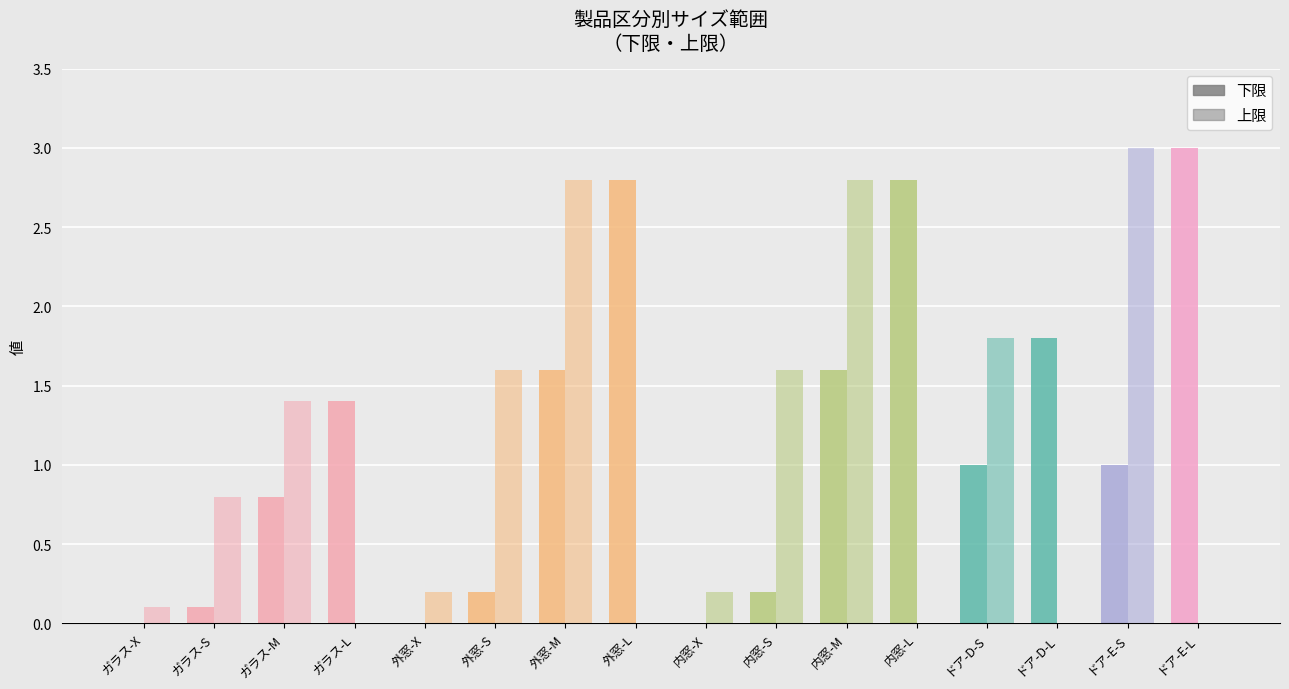

How many bars are there in total?

32